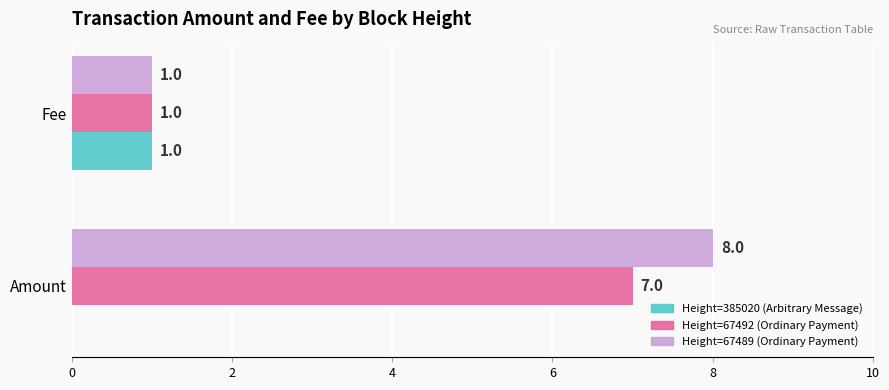

Between Amount and Fee, which series saw the biggest shift?

Height=67489 (Ordinary Payment)